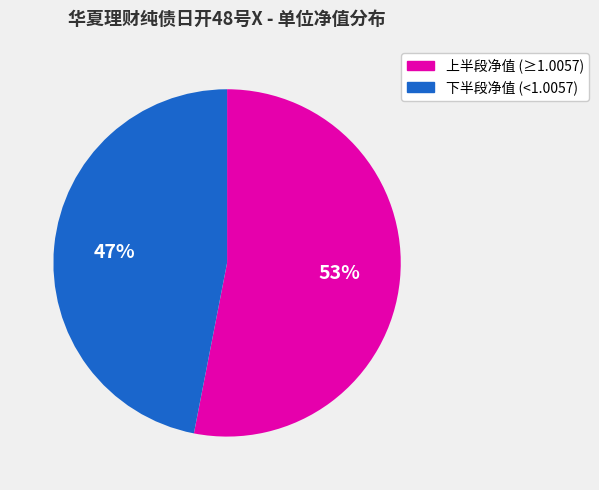

Is it true that 上半段净值 (≥1.0057) is 66% of the pie?

False